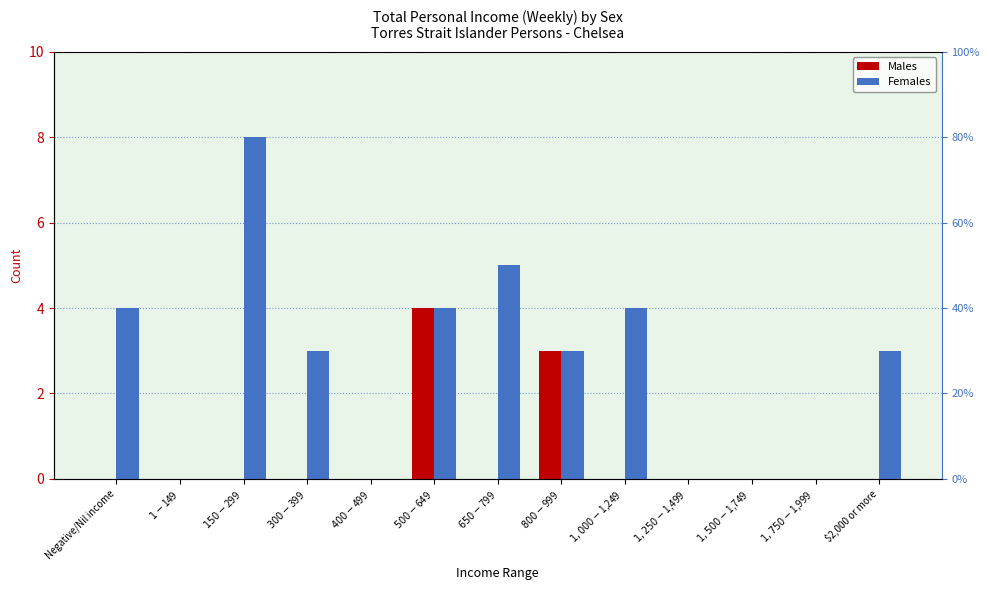

Reading left to right, list all the values displayed in this chart.

Males: Negative/Nil income=0	$1-$149=0	$150-$299=0	$300-$399=0	$400-$499=0	$500-$649=4	$650-$799=0	$800-$999=3	$1,000-$1,249=0	$1,250-$1,499=0	$1,500-$1,749=0	$1,750-$1,999=0	$2,000 or more=0
Females: Negative/Nil income=4	$1-$149=0	$150-$299=8	$300-$399=3	$400-$499=0	$500-$649=4	$650-$799=5	$800-$999=3	$1,000-$1,249=4	$1,250-$1,499=0	$1,500-$1,749=0	$1,750-$1,999=0	$2,000 or more=3